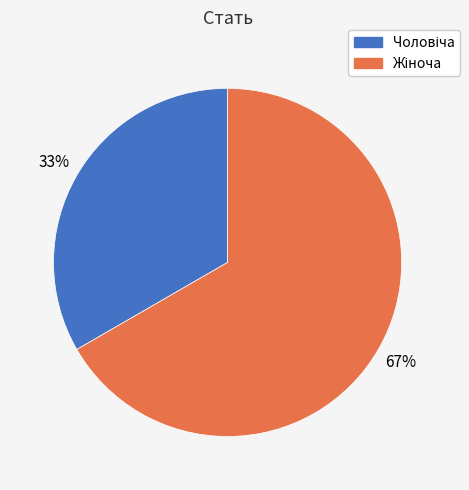

Does any single category account for the majority?

Yes